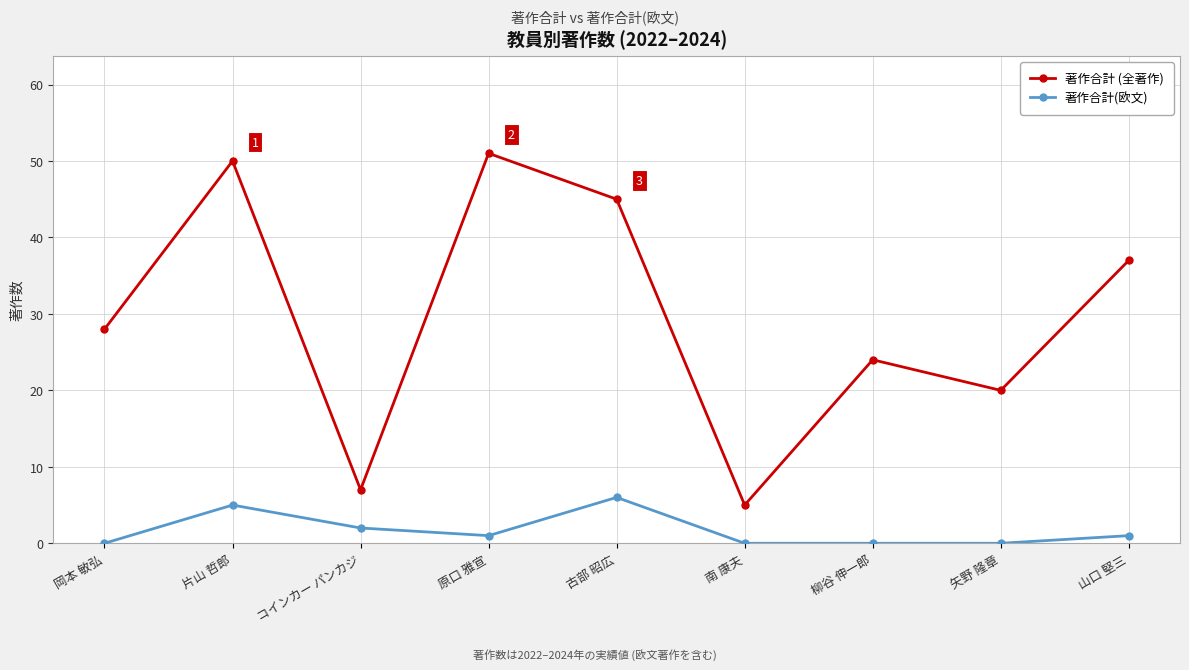

Is it true that 著作合計(欧文) equals -2 at 柳谷 伸一郎?

False